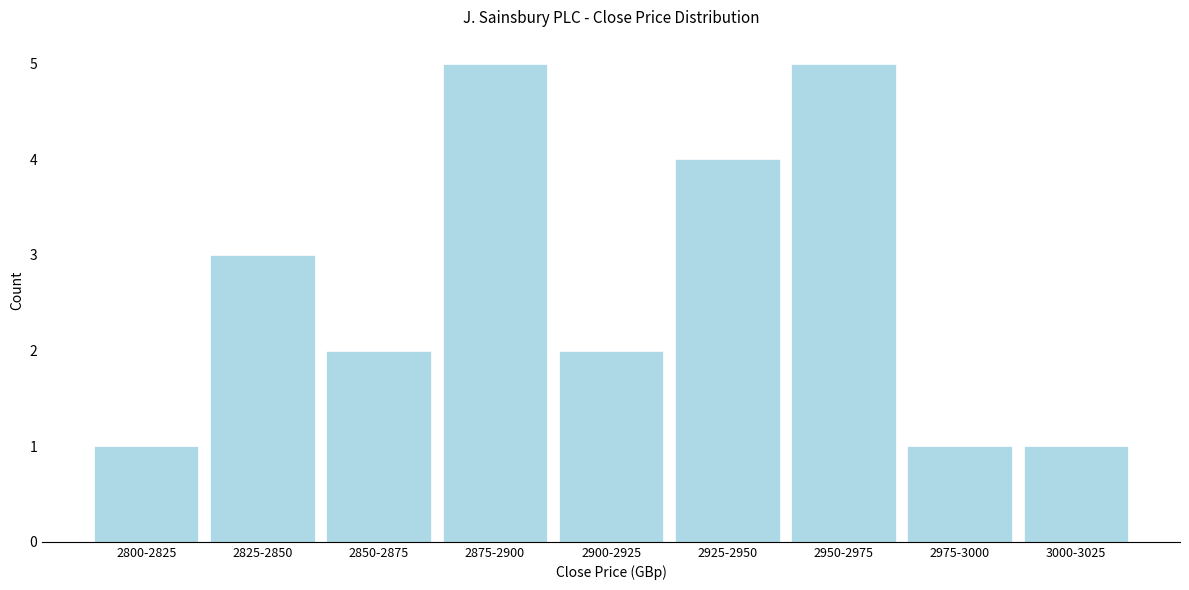

Reading right to left, list all the values displayed in this chart.

1	1	5	4	2	5	2	3	1